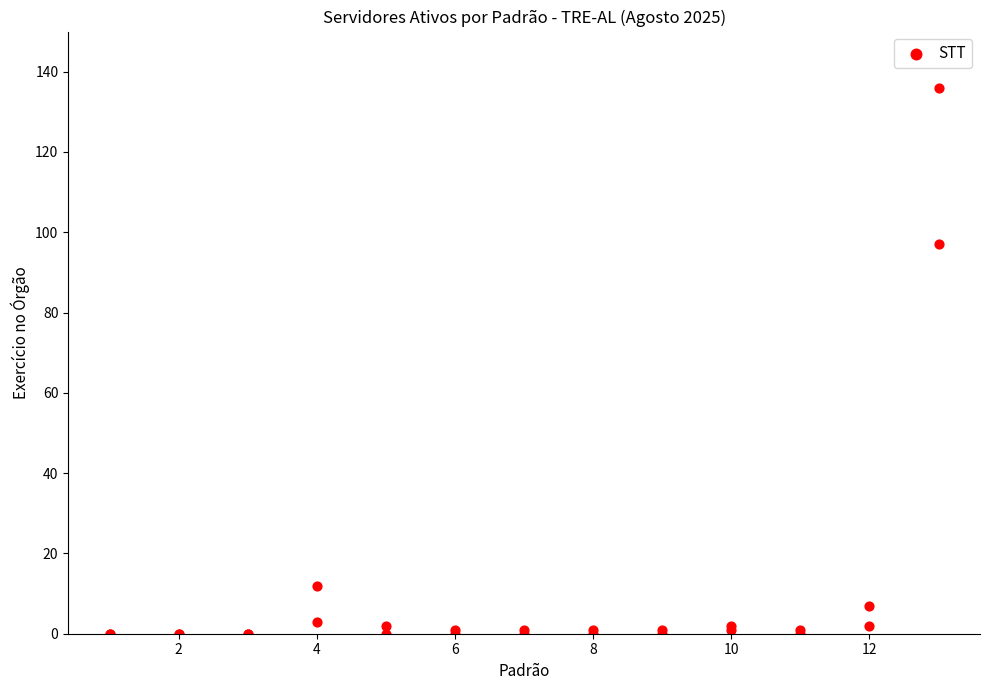

What Y value in the scatter plot is closest to 68?

97